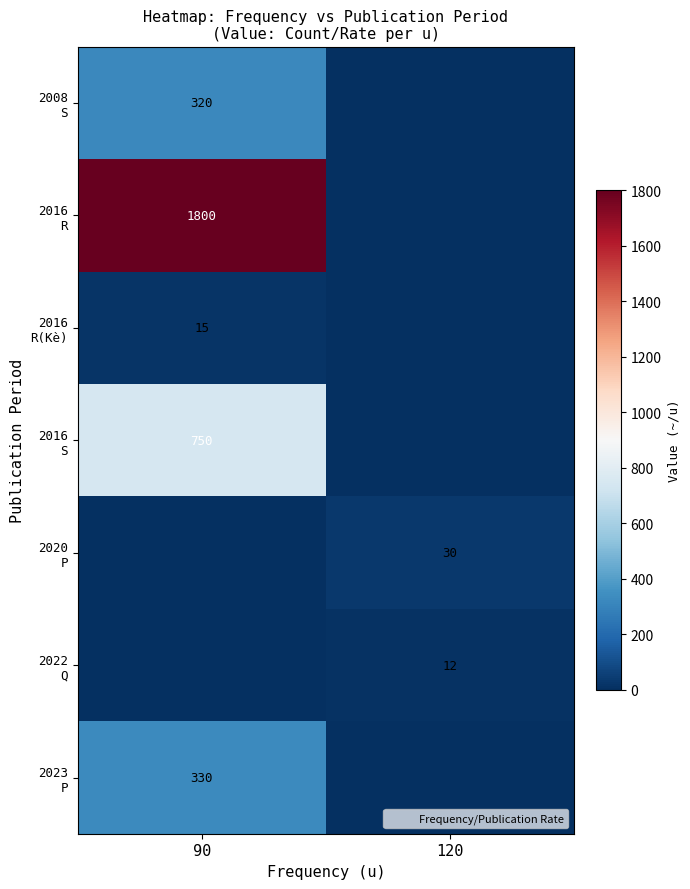

Between 90 and 120, which is larger?

90